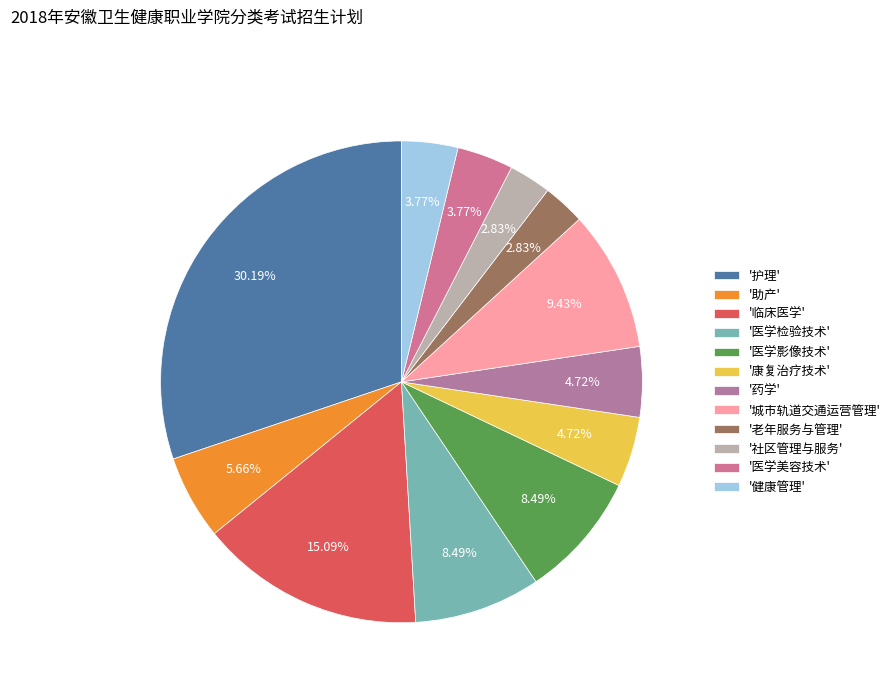

How many slices are in this pie chart?

12